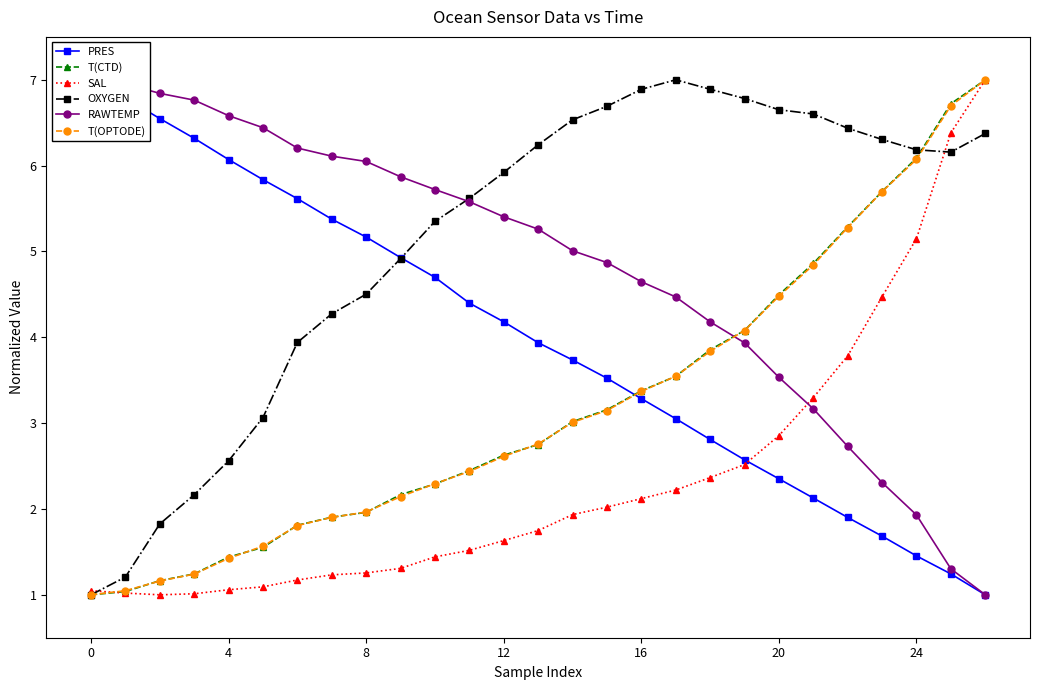

Which series ends up on top after the final intersection of T(CTD) and PRES?

T(CTD)